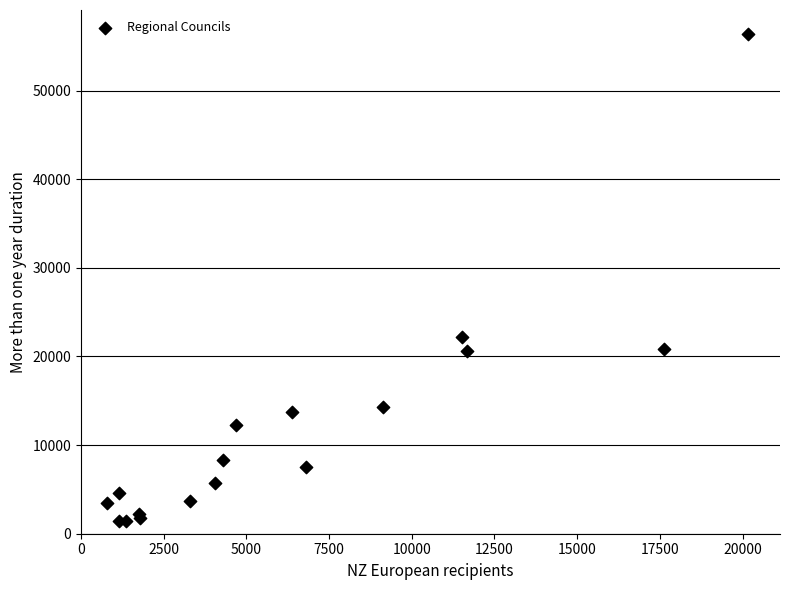

What Y value in the scatter plot is closest to 28882?

22248